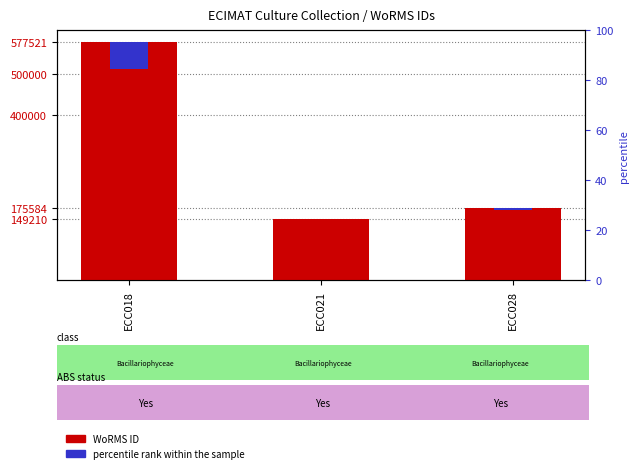

What is the total value across all series at ECC018?

641767.7